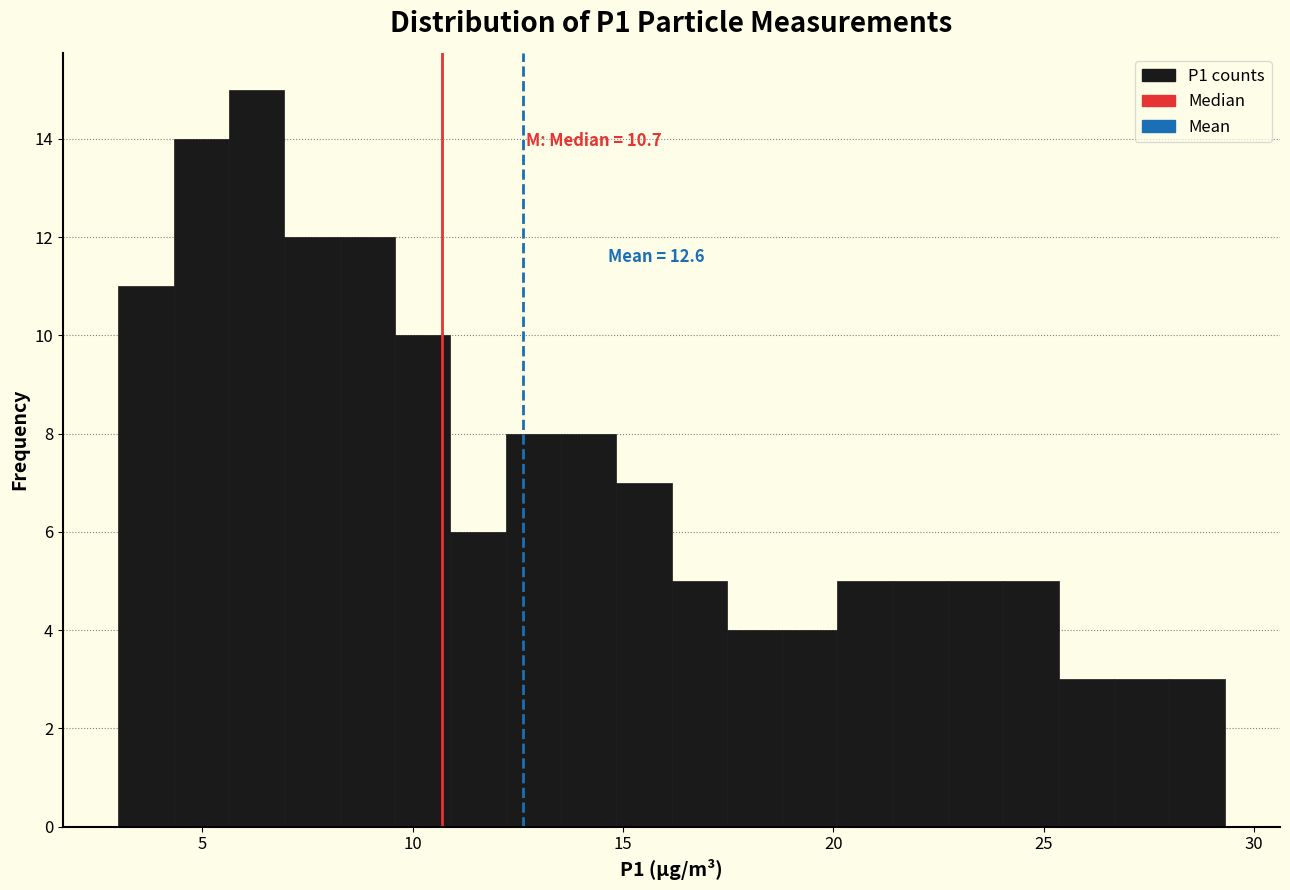

Read against the x-axis, roughly where is the centre of the tallest bar?

6.5